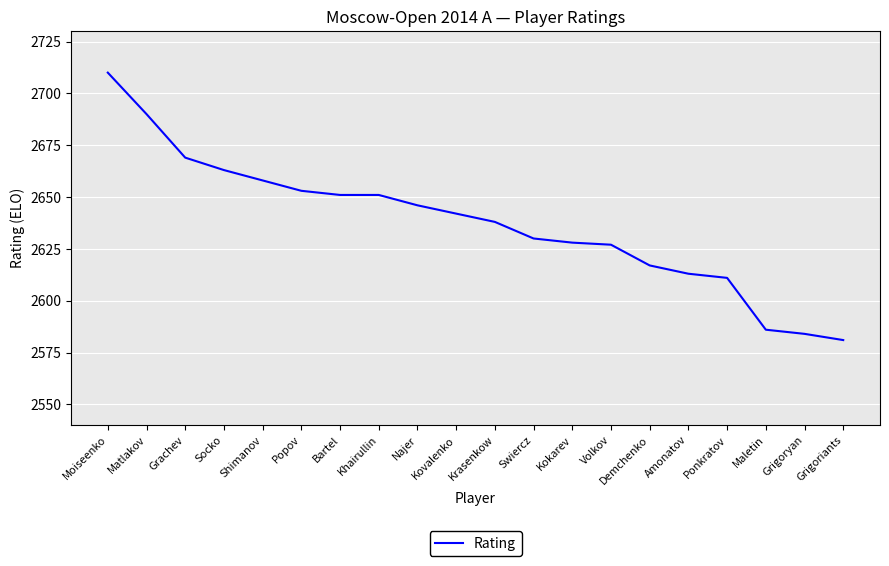

The chart shows a value of 2638 at Krasenkow. True or false?

True